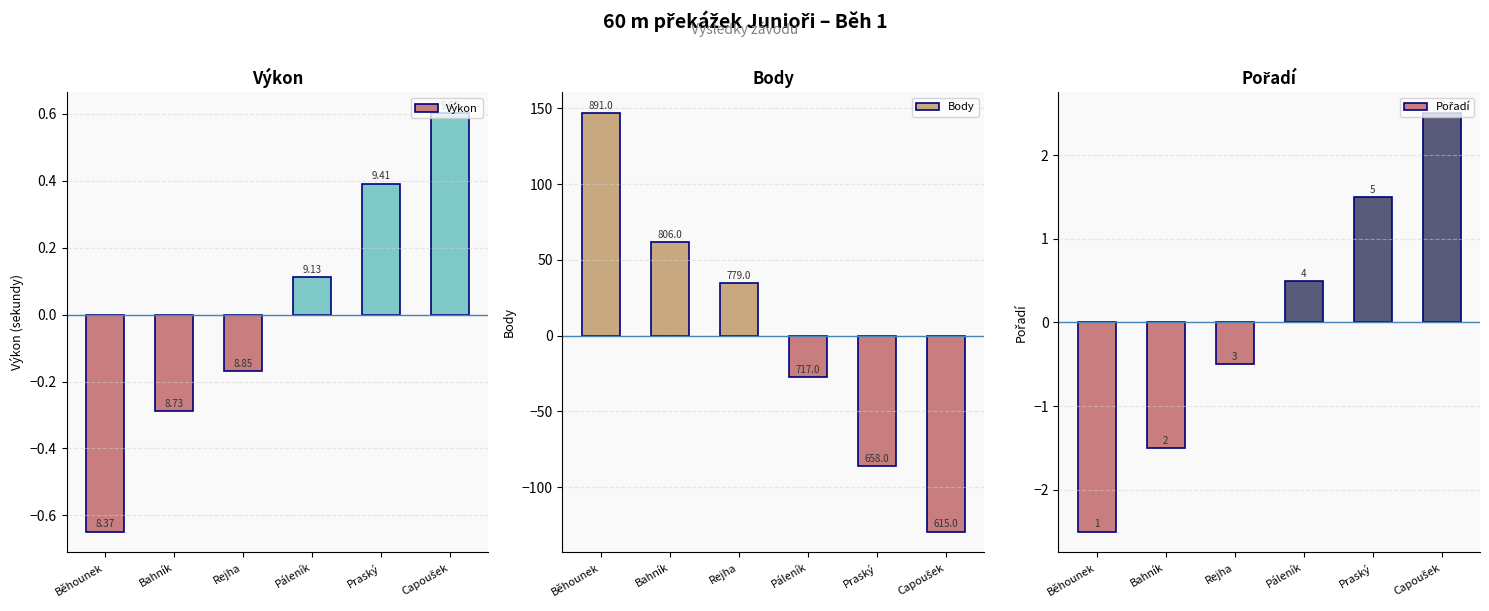

True or false: Pořadí has a value of -1.5 at Bahník.

True